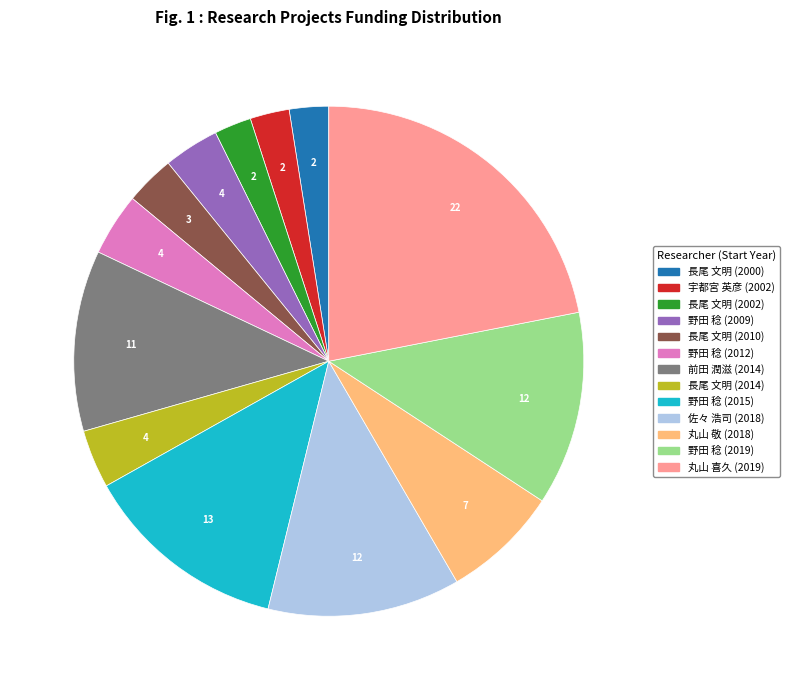

True or false: 丸山 喜久 (2019) accounts for 22% of the total.

True